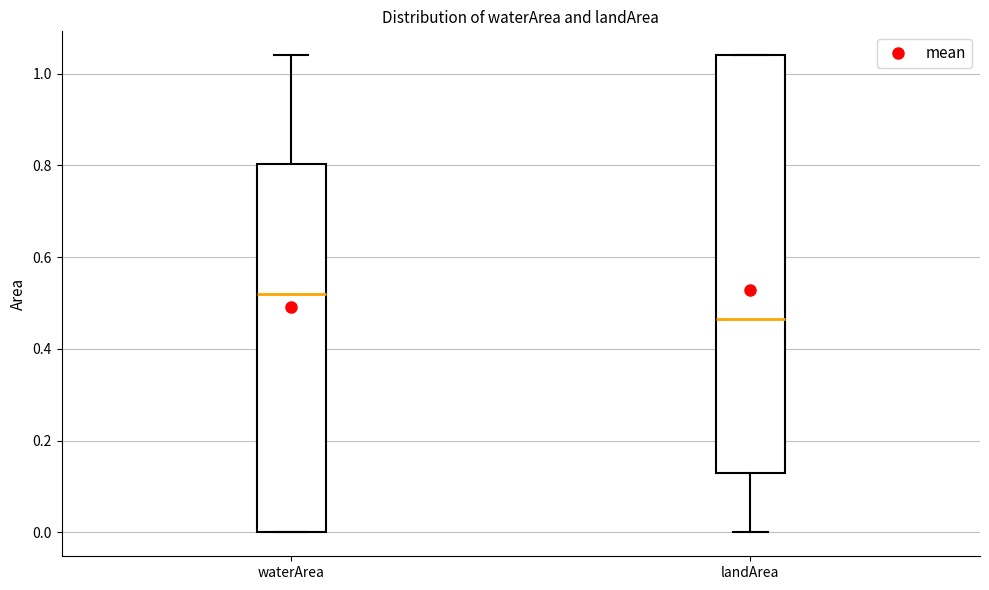

Where is the upper edge of the box for waterArea on the y-axis? The values are not printed on the chart, so give them approximately, as read against the axis.

0.80